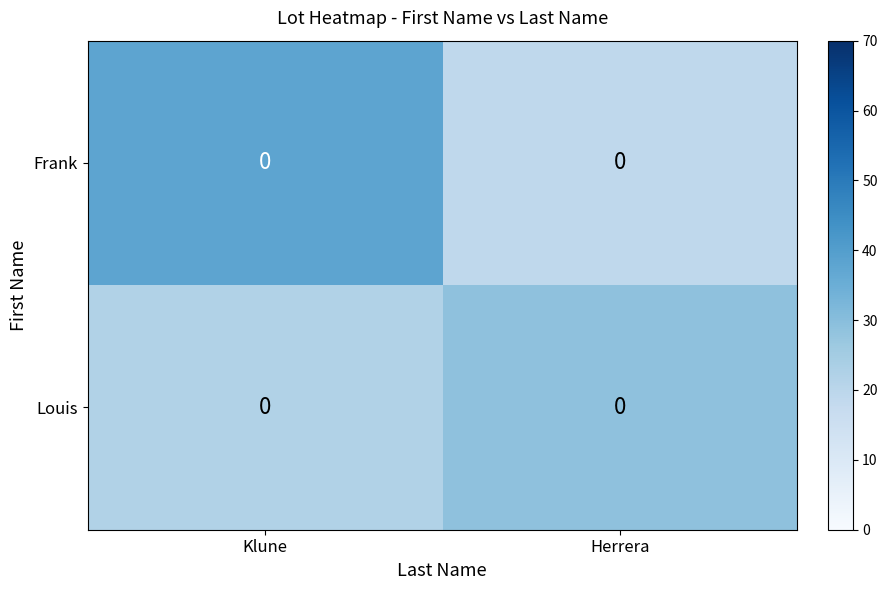

What is the total value across all series at Herrera?

47.9